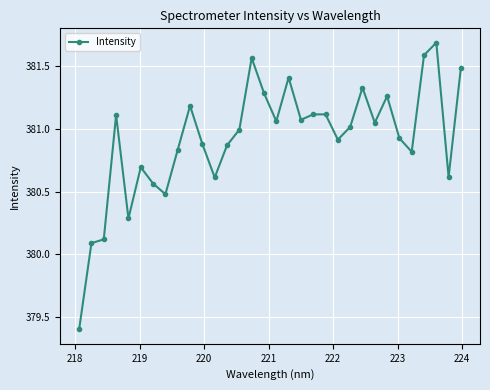

What is the minimum value shown in the chart?

379.4